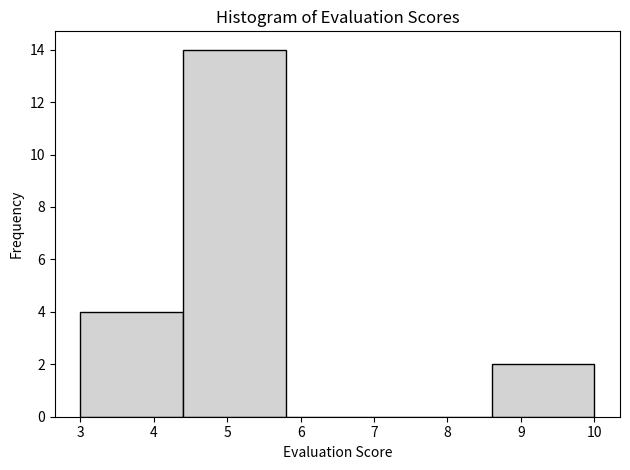

Which range on the x-axis has the tallest bar?

4.4 to 5.8